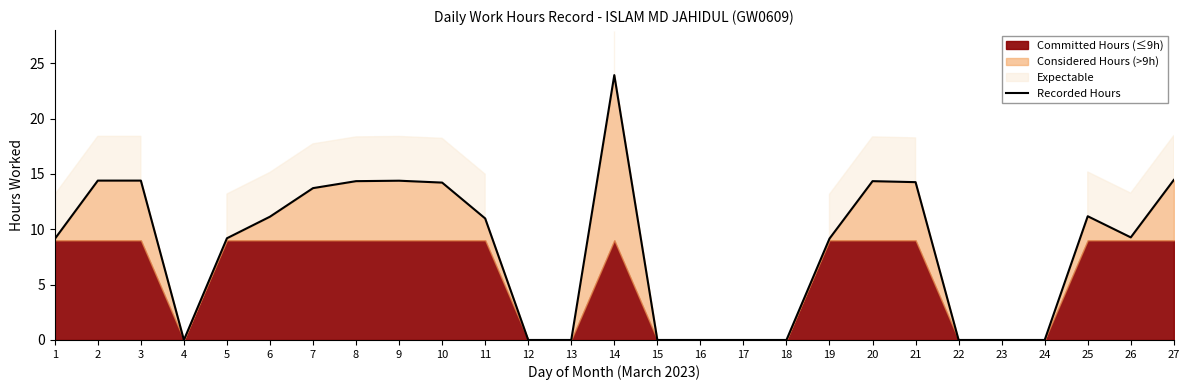

At which category does the chart reach its minimum across all series?

4